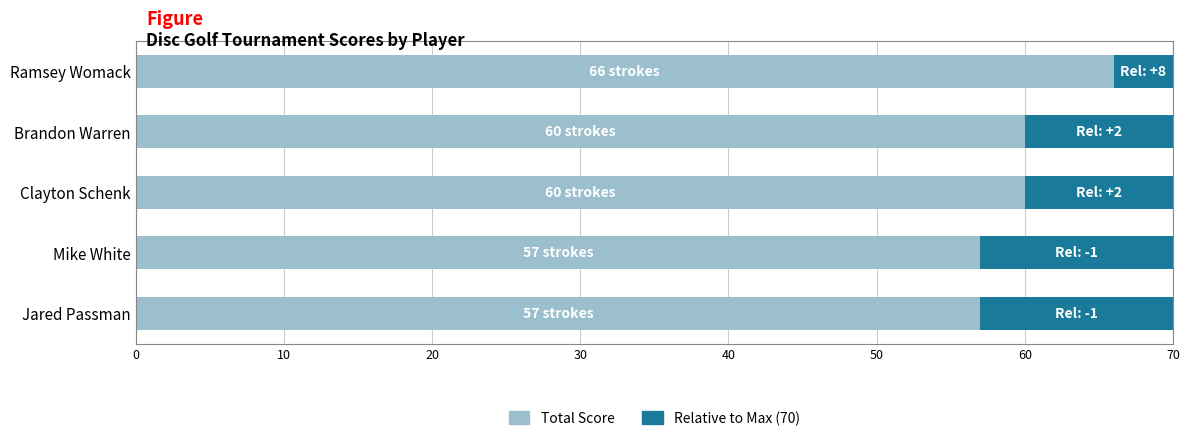

What are all the series names shown in the legend?

Total Score, Relative to Max (70)